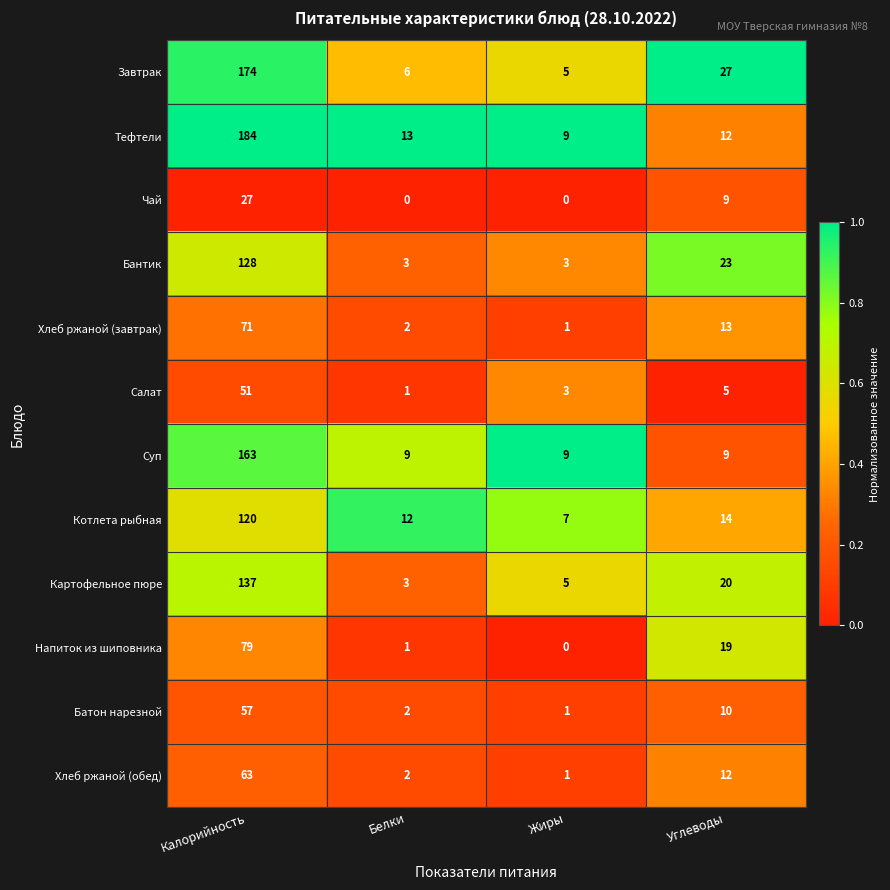

List the labels in order of Завтрак value, largest first.

Калорийность, Углеводы, Белки, Жиры